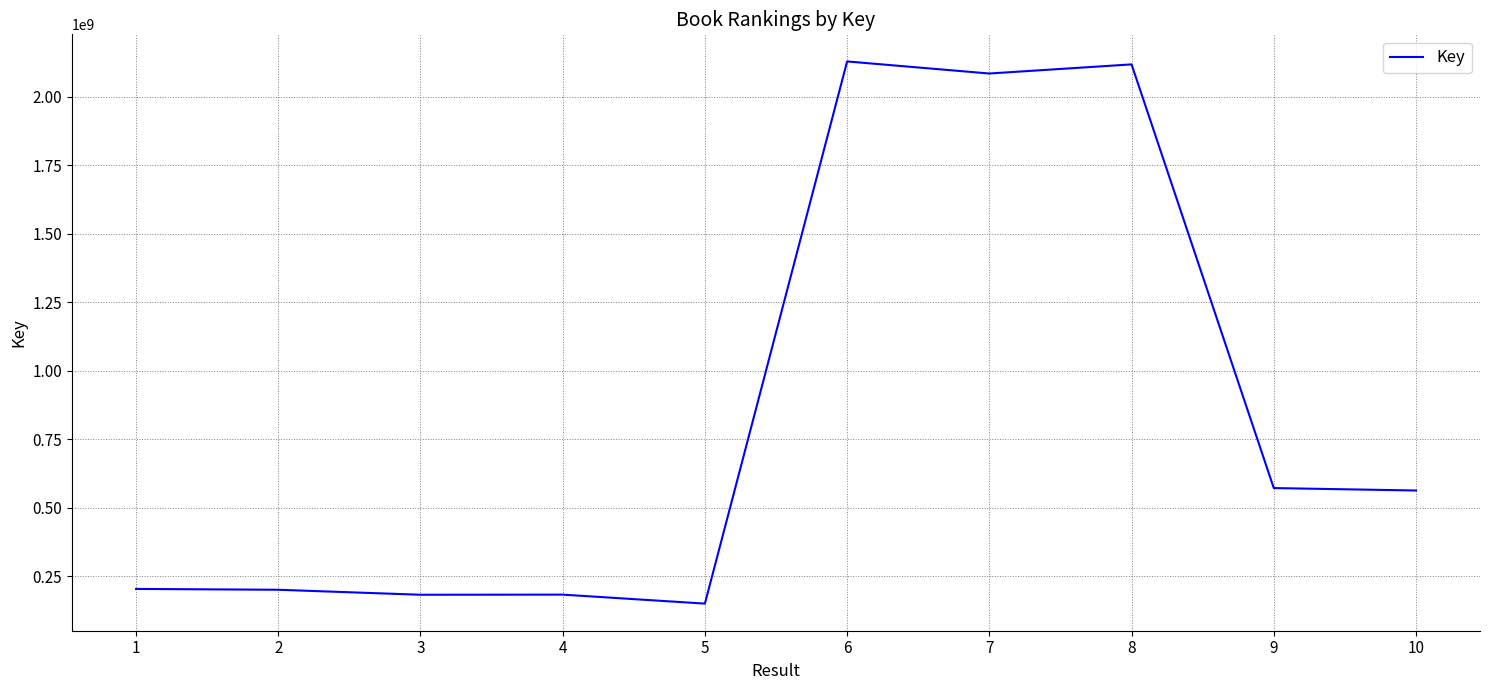

True or false: the data shows 2084814770 at 7.

True